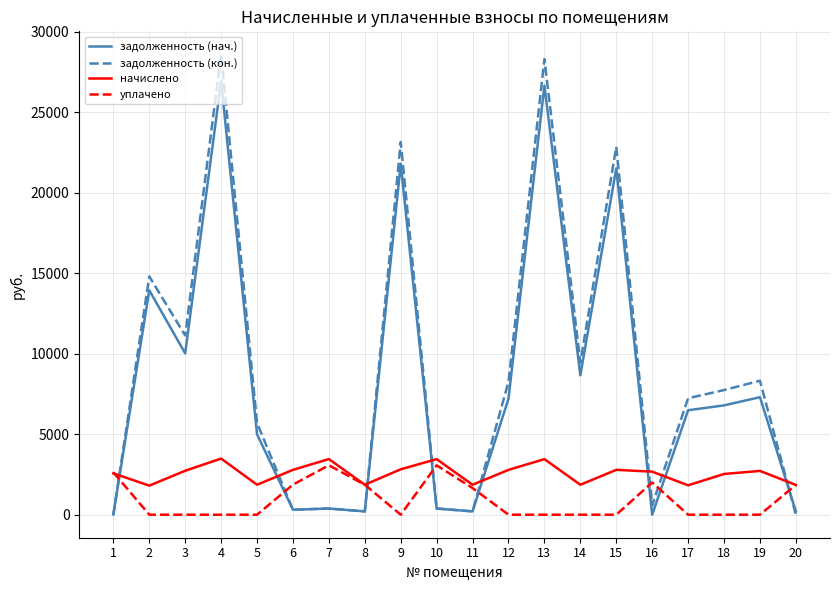

True or false: начислено and задолженность (нач.) intersect in this chart.

True